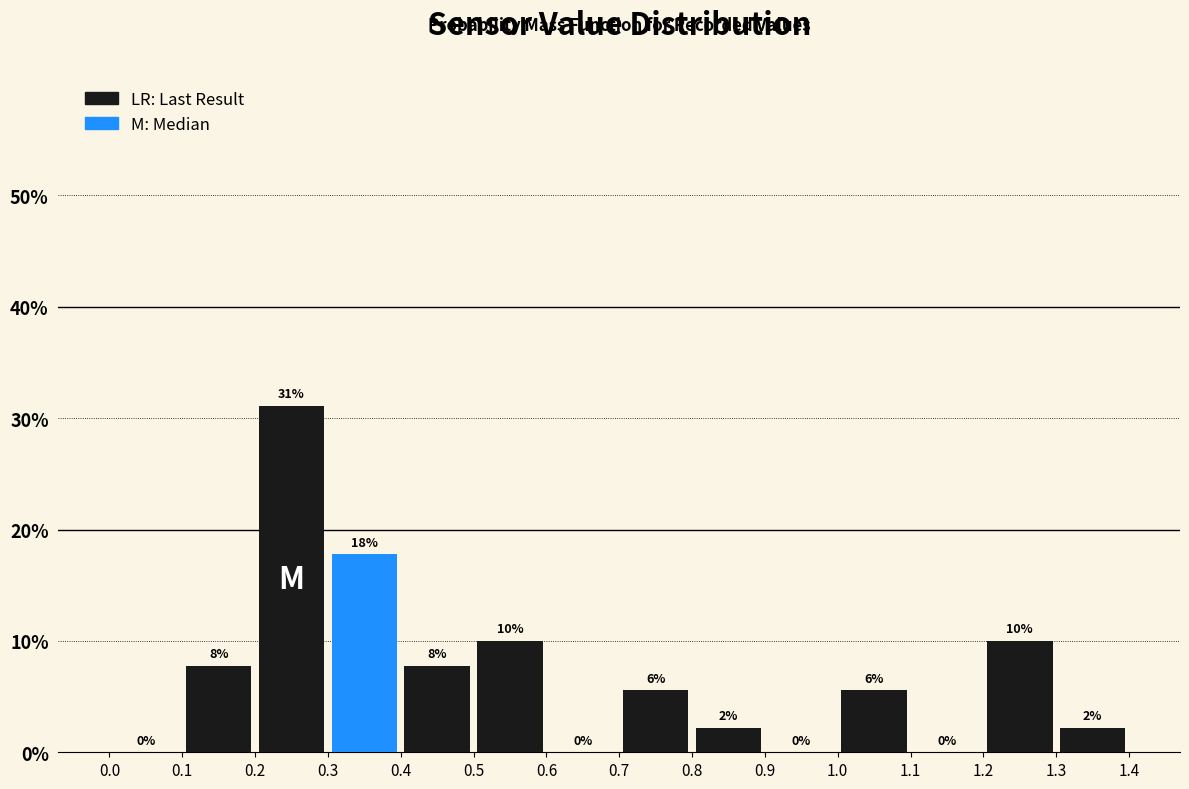

Which range on the x-axis has the tallest bar?

0.2 to 0.3